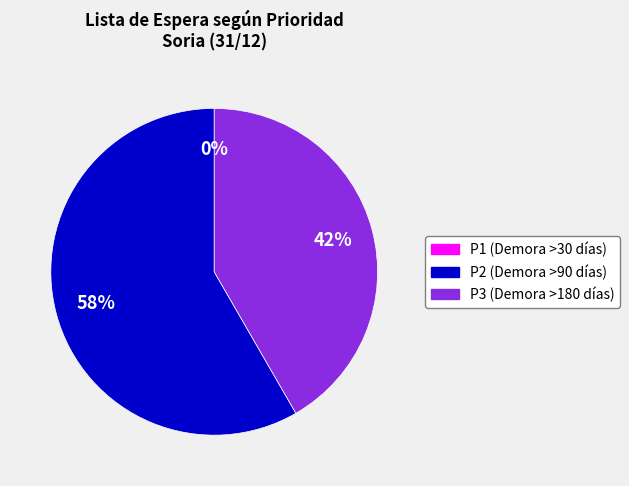

True or false: P3 (Demora >180 días) accounts for 42% of the total.

True